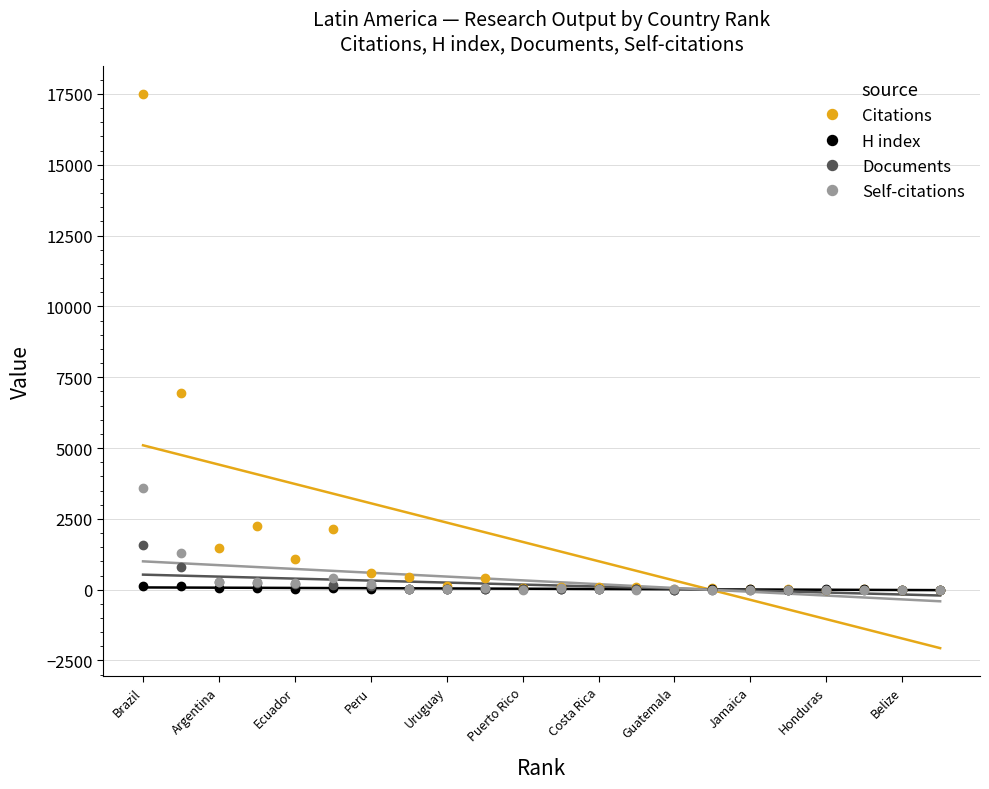

True or false: H index has more than 0 interior local peaks.

True